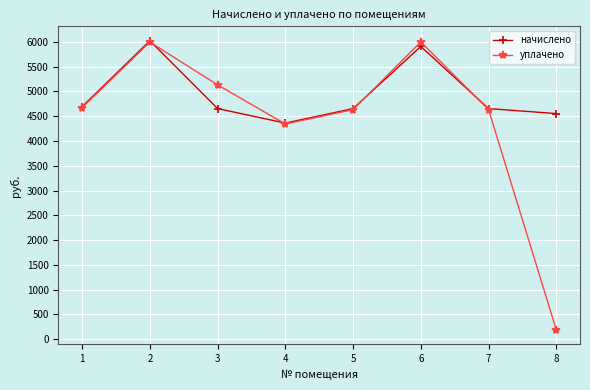

How many interior local peaks does the уплачено series have?

2